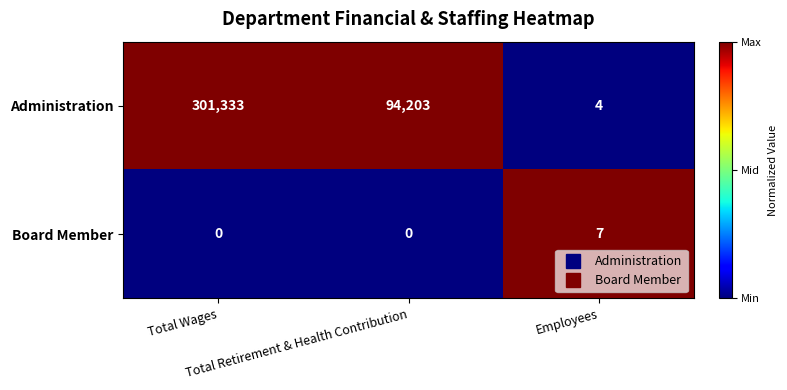

What is the minimum value for Administration?

4